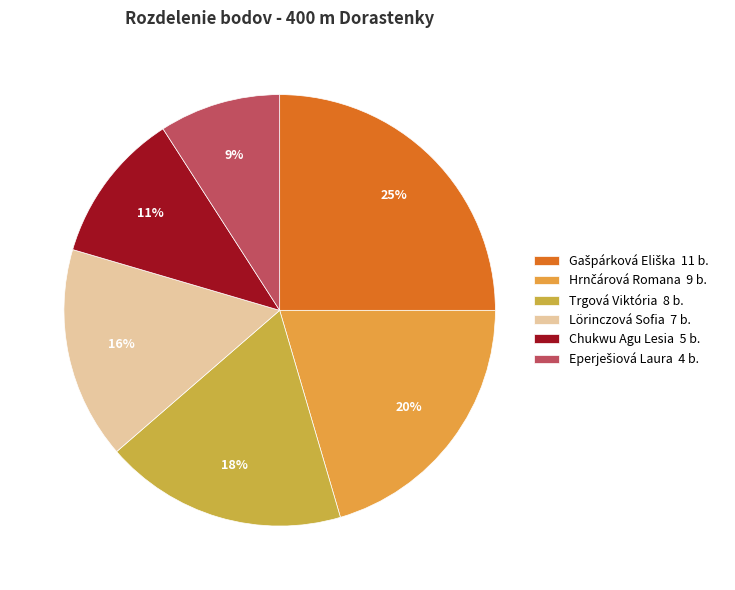

Does Lörinczová Sofia represent more than half of the total?

No